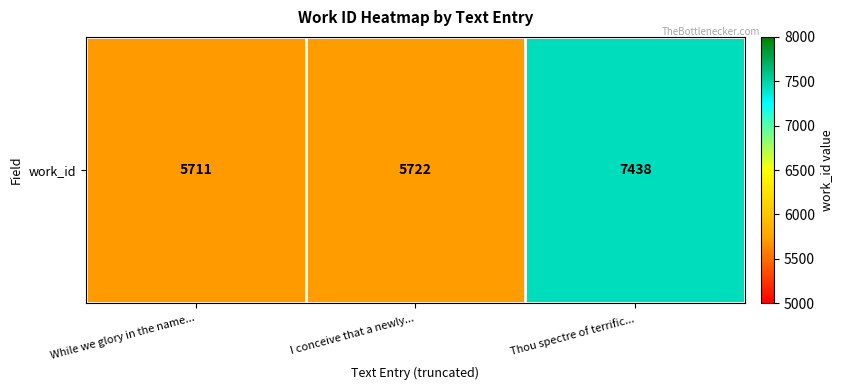

Reading left to right, what are all the values shown in this chart?

5711	5722	7438